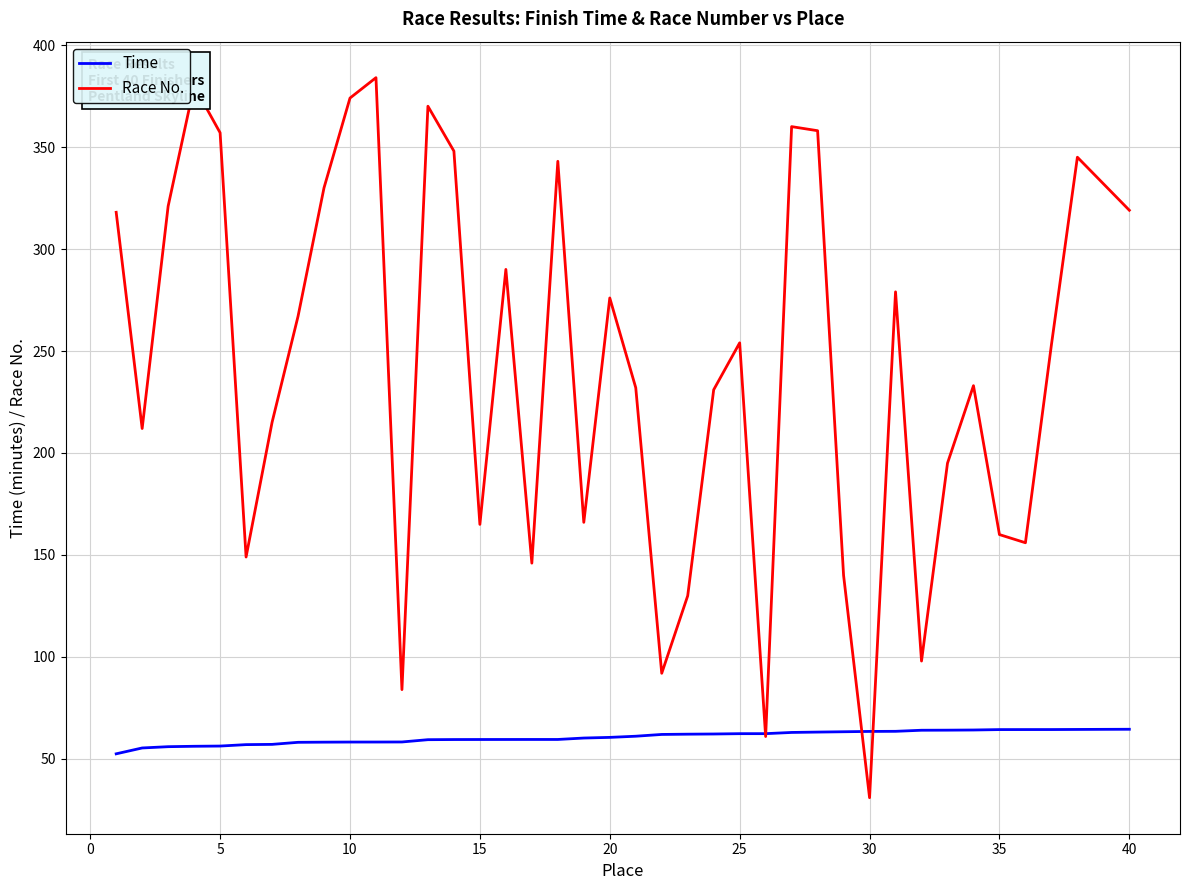

What are all the series names shown in the legend?

Time, Race No.